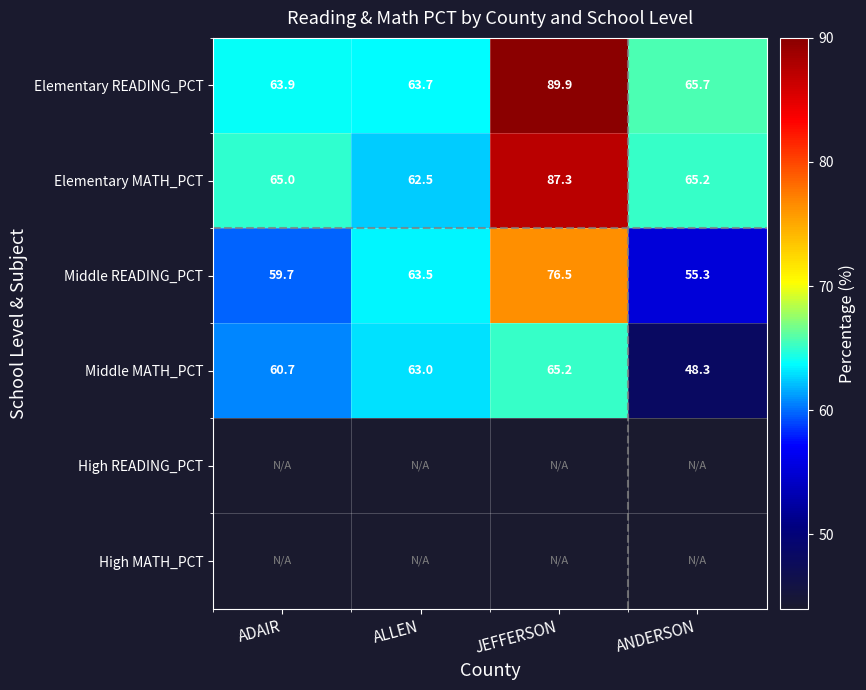

List the labels in order of Middle MATH_PCT value, largest first.

JEFFERSON, ALLEN, ADAIR, ANDERSON